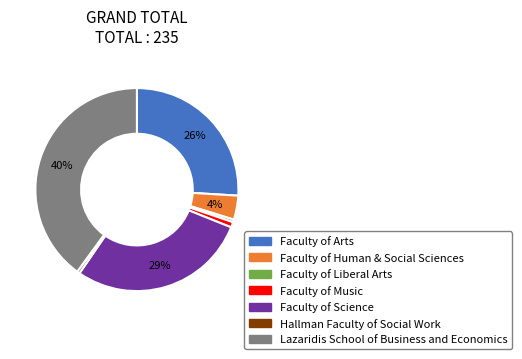

What is the largest slice in the pie chart?

Lazaridis School of Business and Economics